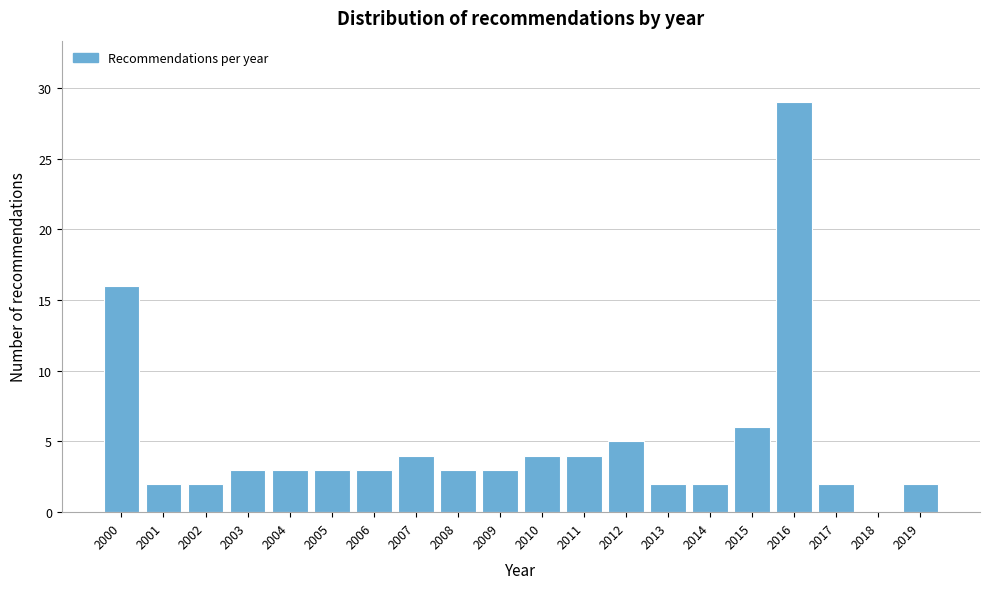

Reading left to right, transcribe all the data shown in this chart.

2000=16	2001=2	2002=2	2003=3	2004=3	2005=3	2006=3	2007=4	2008=3	2009=3	2010=4	2011=4	2012=5	2013=2	2014=2	2015=6	2016=29	2017=2	2018=0	2019=2